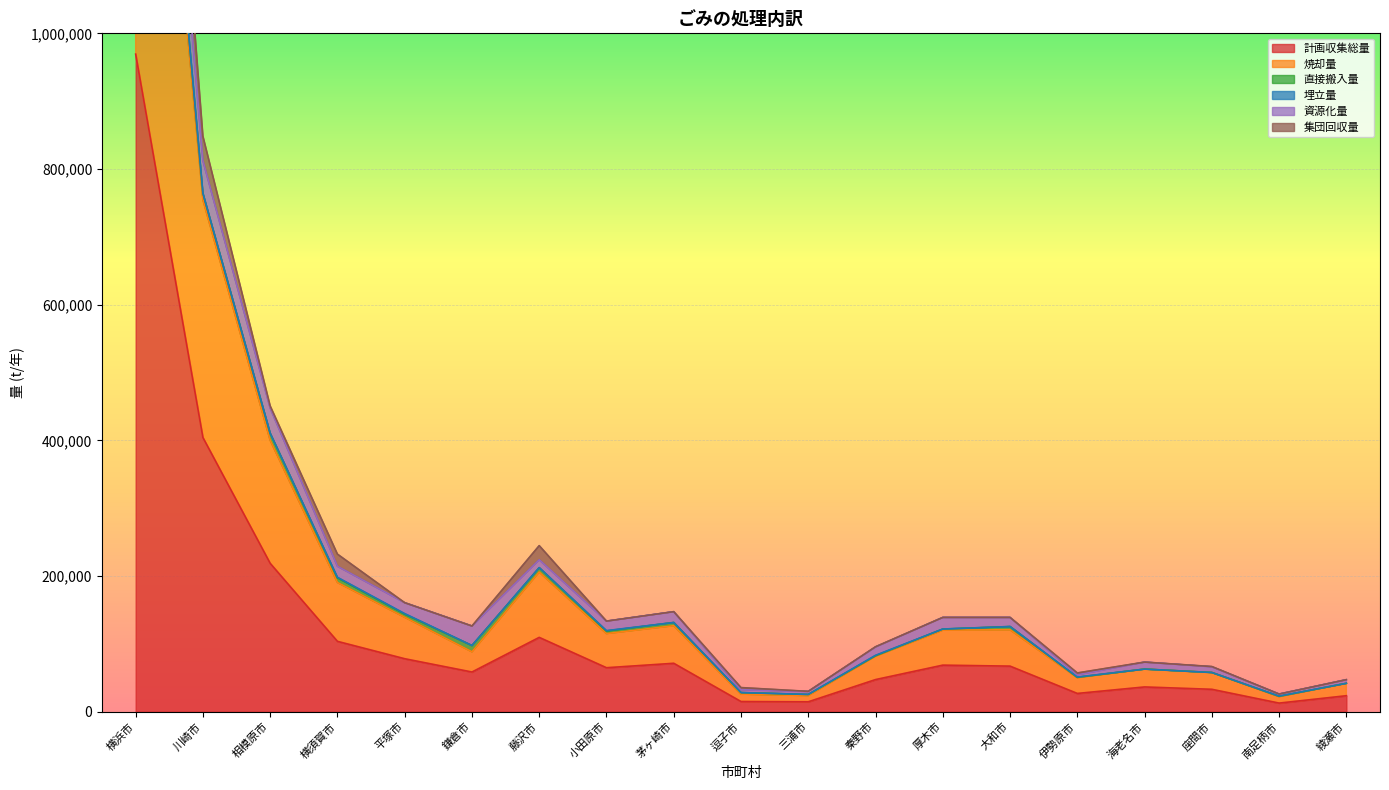

Rank the categories by 焼却量 value from highest to lowest.

横浜市, 川崎市, 相模原市, 藤沢市, 横須賀市, 平塚市, 茅ヶ崎市, 大和市, 厚木市, 小田原市, 鎌倉市, 秦野市, 海老名市, 座間市, 伊勢原市, 綾瀬市, 逗子市, 三浦市, 南足柄市